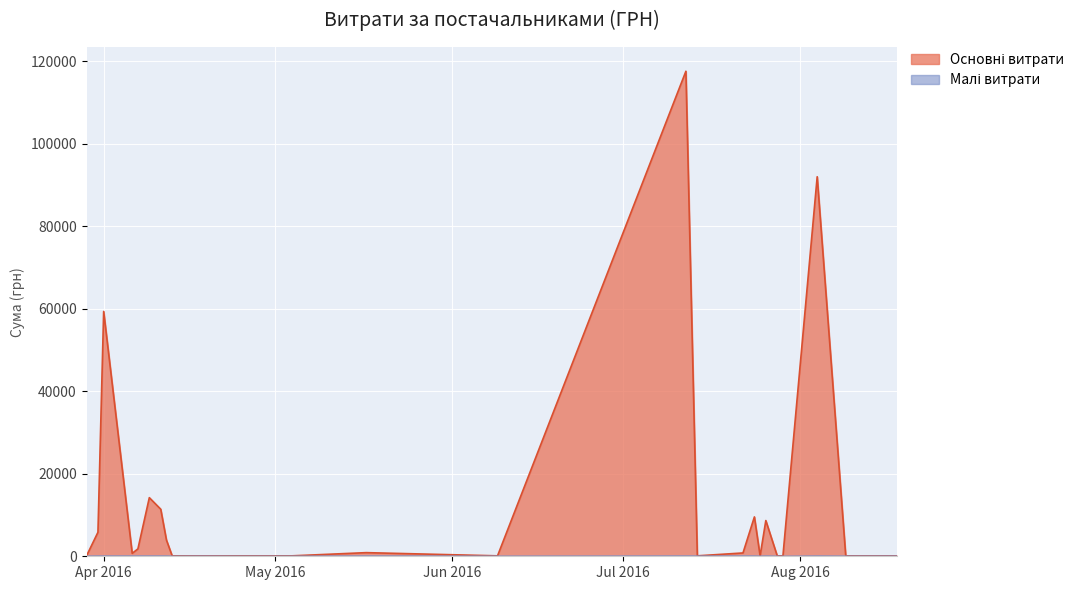

Reading right to left, list all the values displayed in this chart.

100.0	97.8	100.0	97.8	1881.9	1576.8	2364.0	4783.8	26381.6	28183.3	714.6	1216.6	577.4	2027.8	5116.8	361.8	6700.0	5693.4	5709.6	3071.0	859.3	173.9	425.8	215.5	252.8	881.4	300.0	117568.8	425.8	219.0	805.0	11.2	9532.1	323.2	8661.0	199.0	97.8	91998.9	361.8	496.0